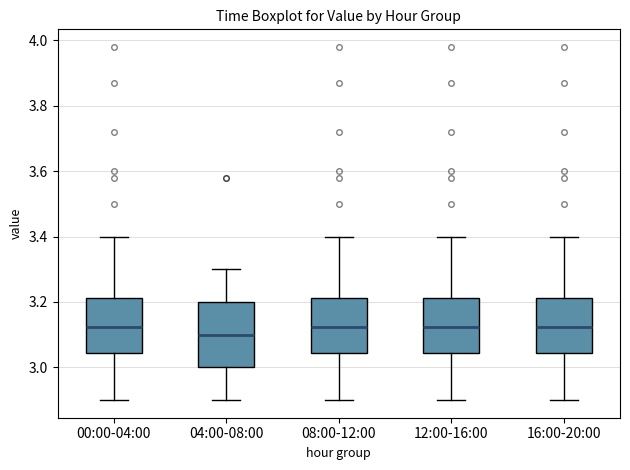

Which box is the tallest, from its lower edge to its upper edge?

04:00-08:00